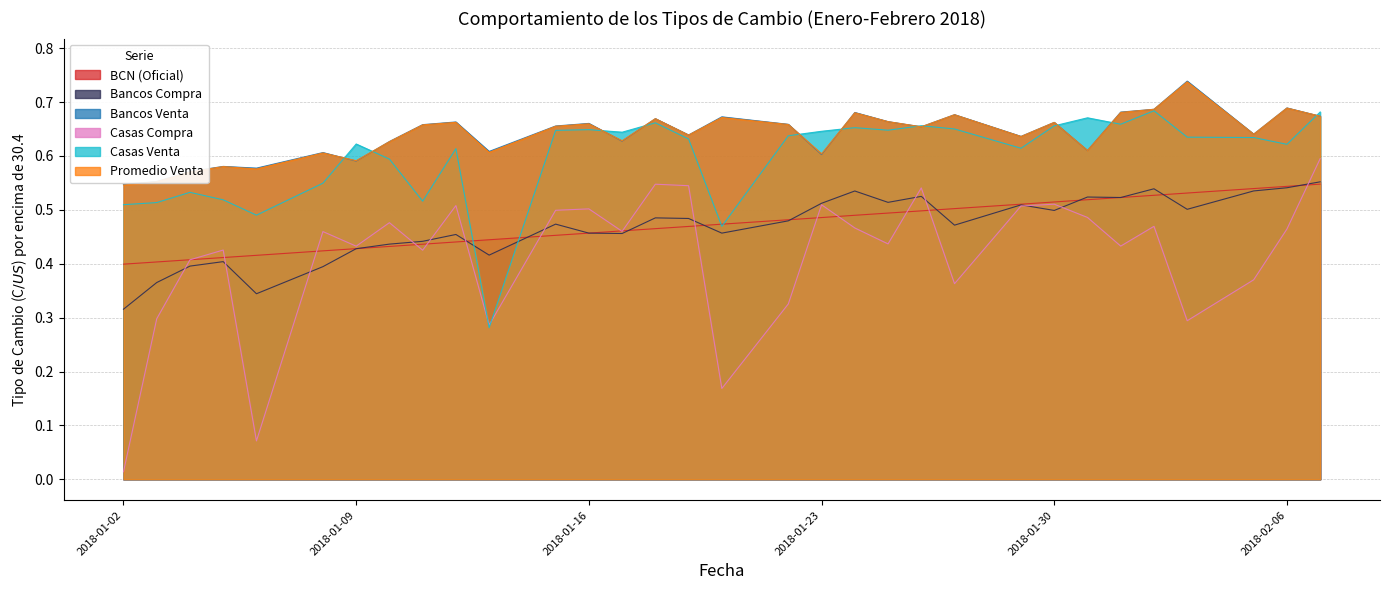

At which label does BCN (Oficial) reach its minimum?

2018-01-02